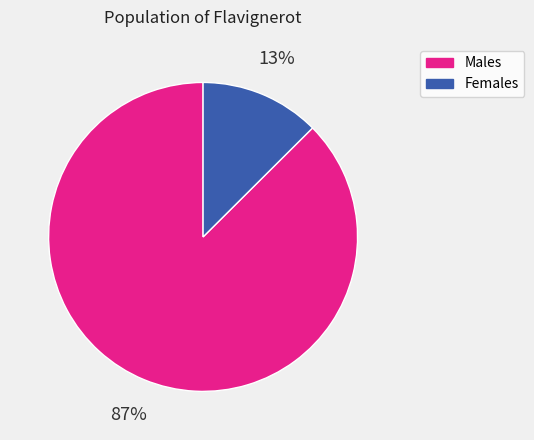

To the nearest percent, what is the combined percentage of Males and Females?

100%